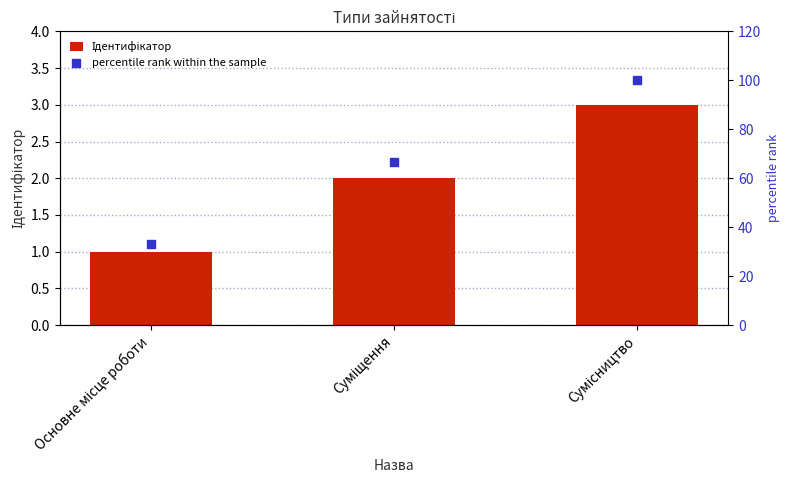

Which series has the largest total across all categories?

percentile rank within the sample